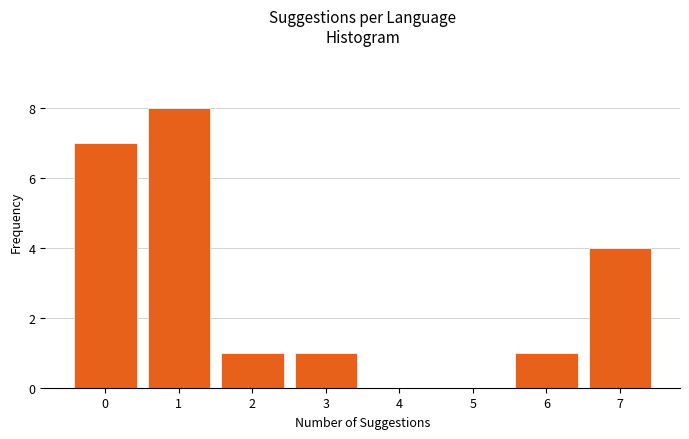

Reading right to left, list all the values displayed in this chart.

7=4	6=1	5=0	4=0	3=1	2=1	1=8	0=7